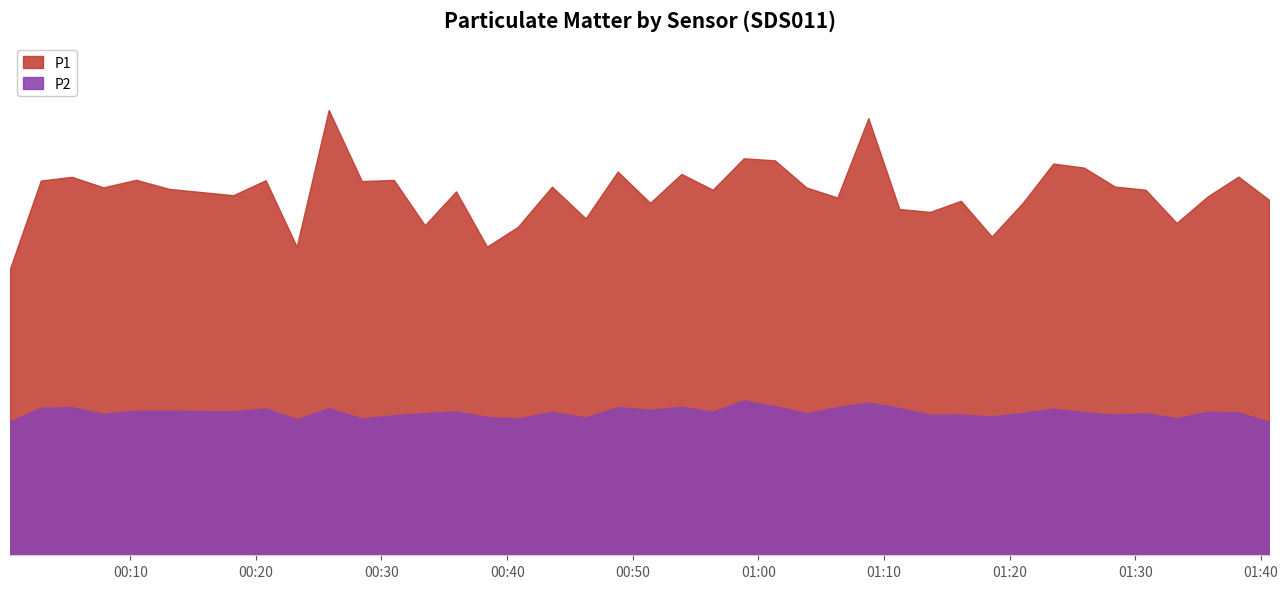

Count the number of data series in this chart.

2